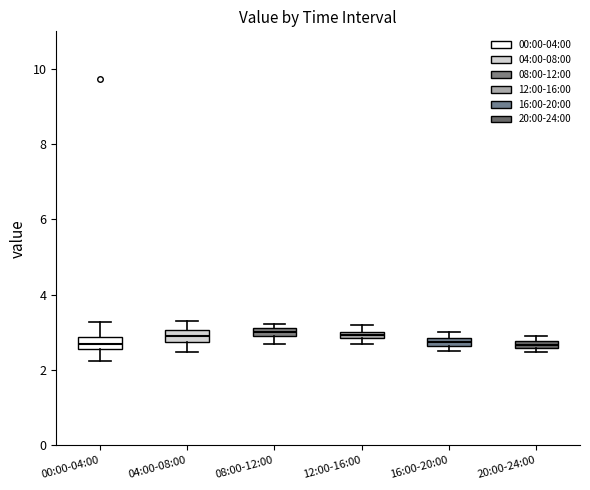

Where is the lower edge of the box for 12:00-16:00 on the y-axis? The values are not printed on the chart, so give them approximately, as read against the axis.

2.8